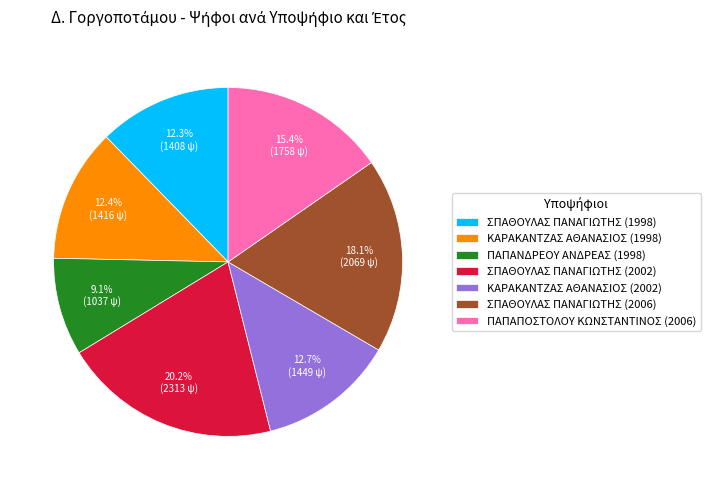

Is there any slice that represents more than half of the pie?

No